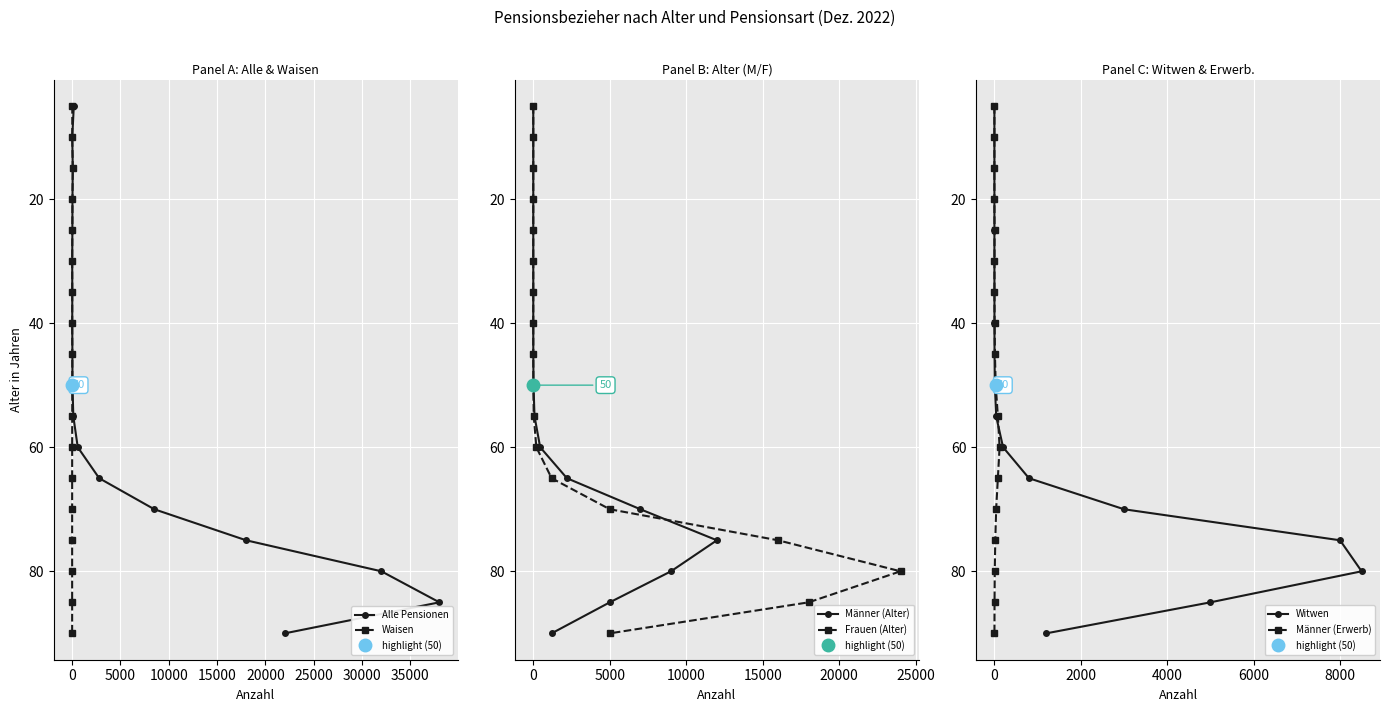

What is the maximum value for Alle Pensionen?

90